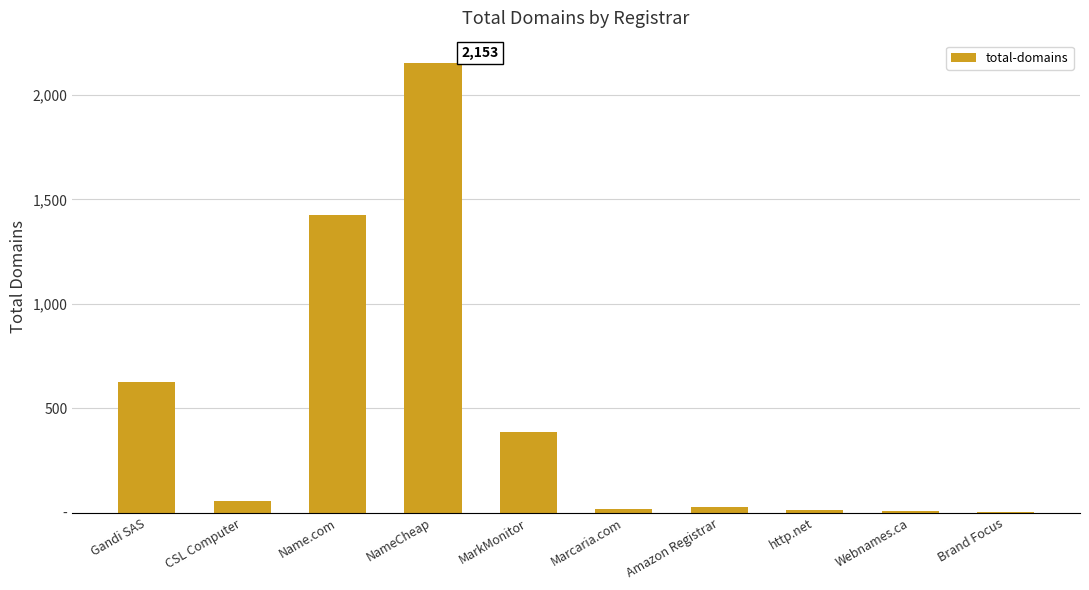

List the labels in order of value, largest first.

NameCheap, Name.com, Gandi SAS, MarkMonitor, CSL Computer, Amazon Registrar, Marcaria.com, http.net, Webnames.ca, Brand Focus